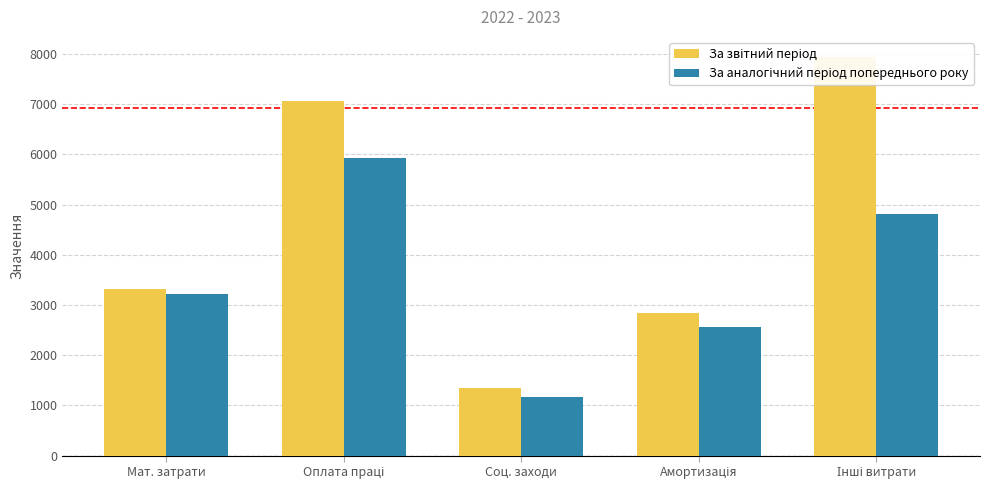

Is the value of За звітний період at Амортизація greater than the value of За аналогічний період попереднього року at Оплата праці?

No